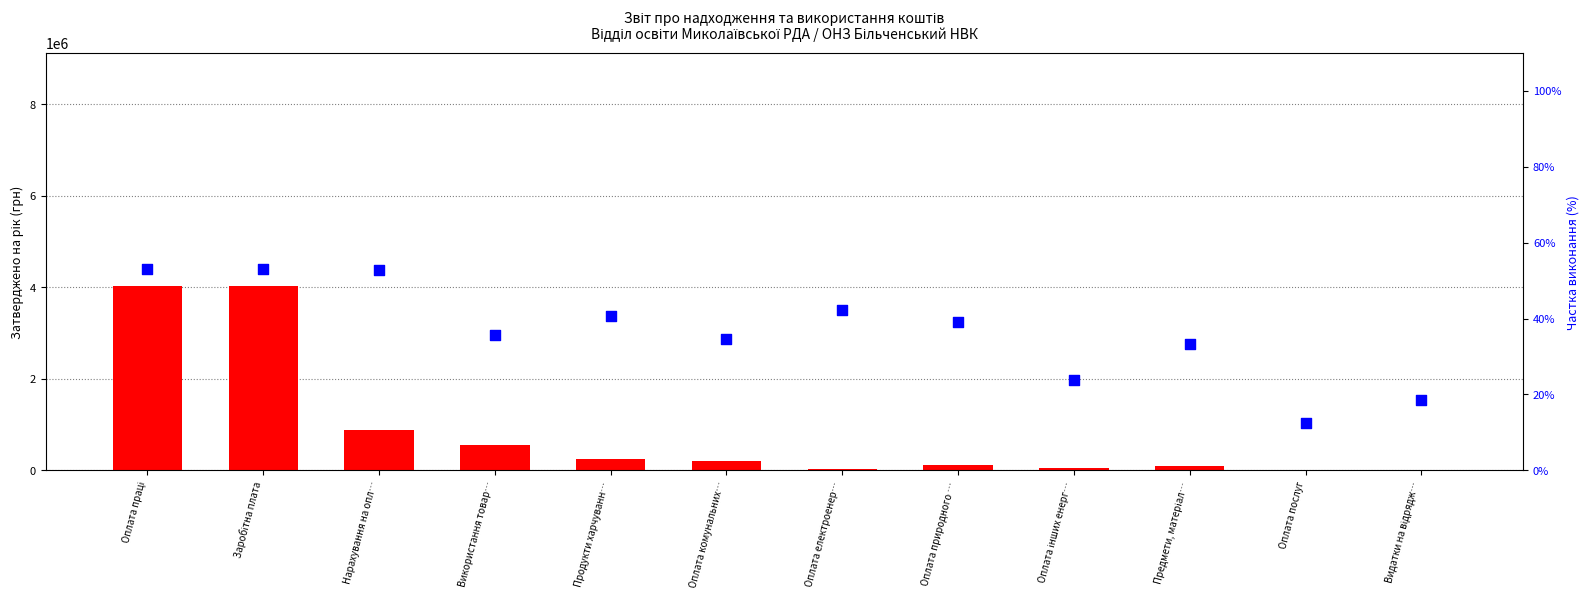

Which series contains the lowest Y value?

percentile rank within the sample